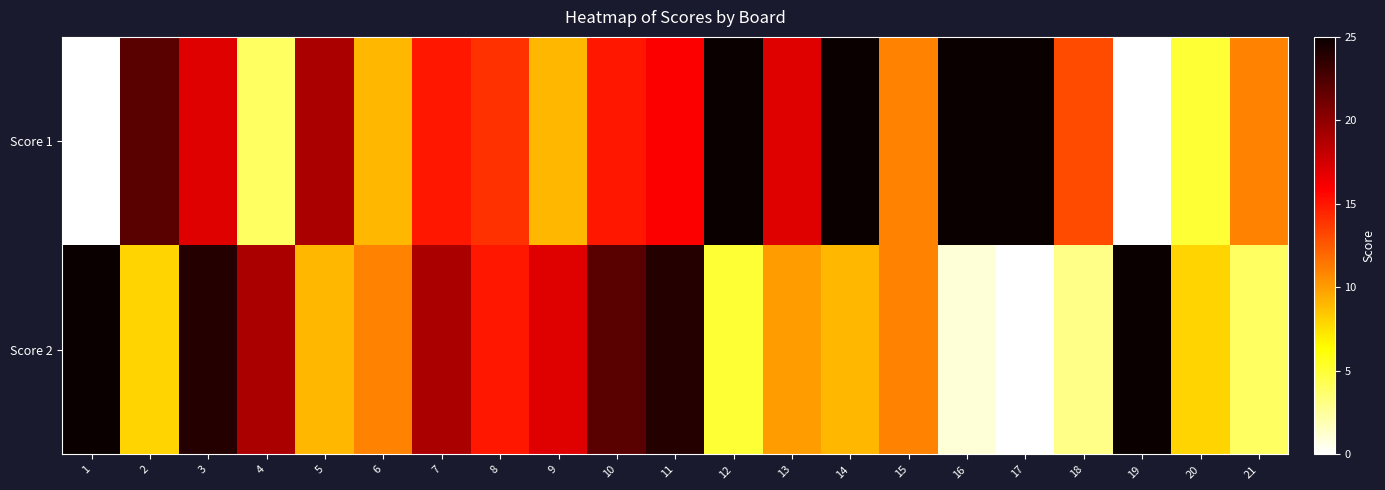

Rank the series by their maximum value, from lowest to highest.

Score 1, Score 2